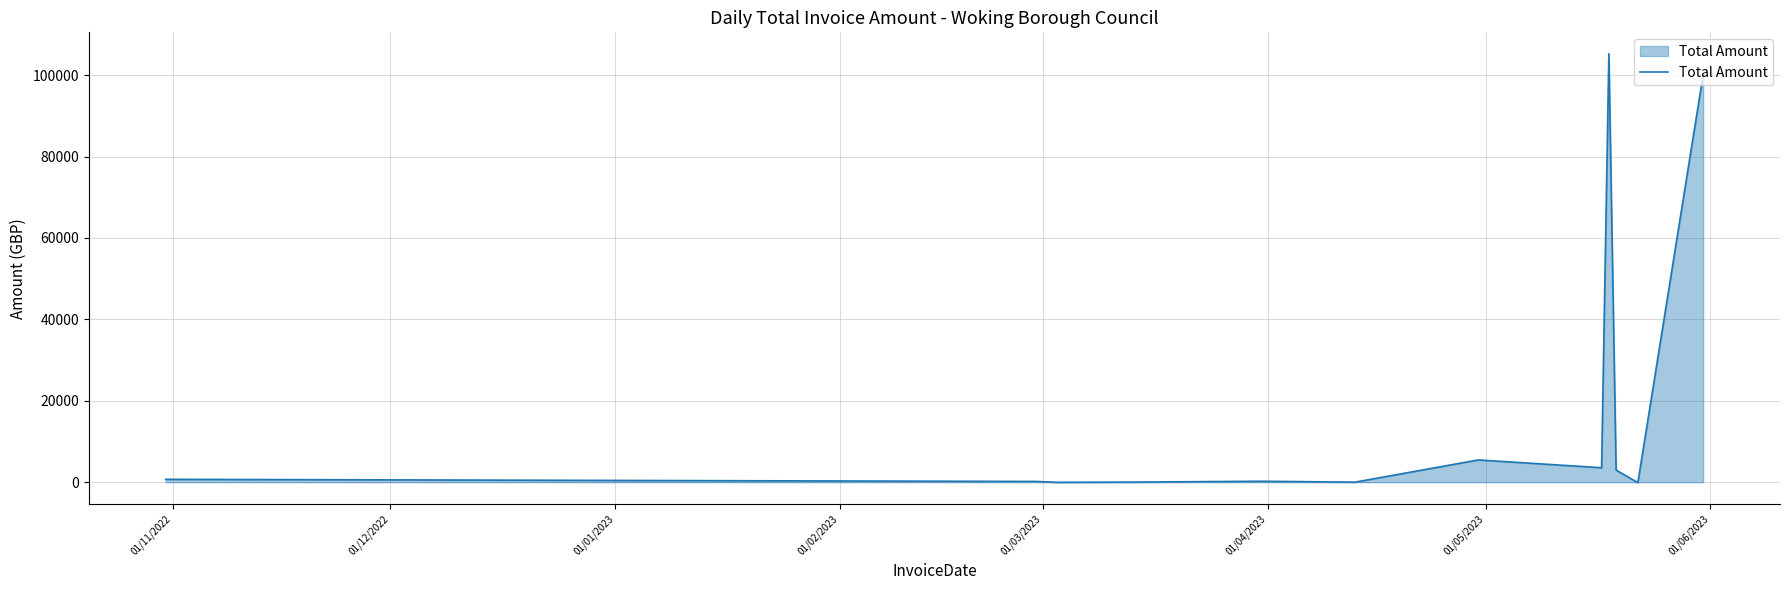

How many values are below 708?

6